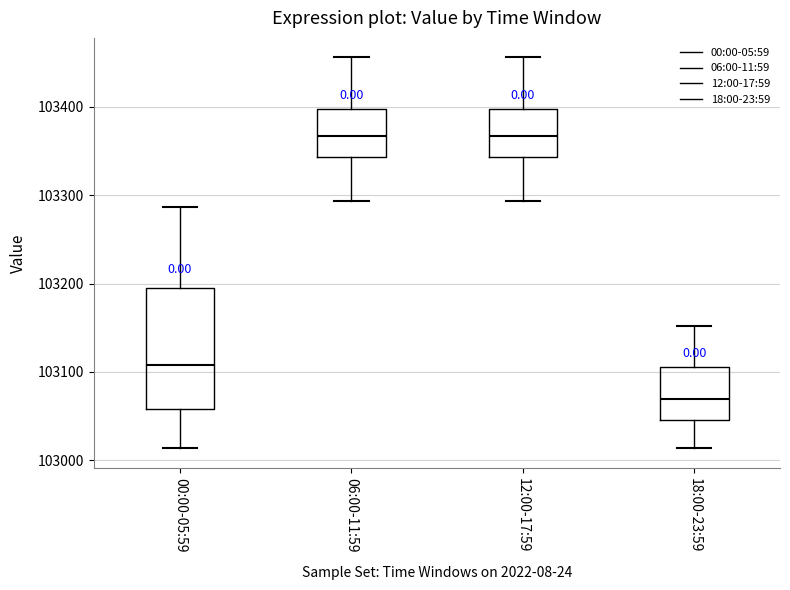

Which box's median line is the lowest?

18:00-23:59